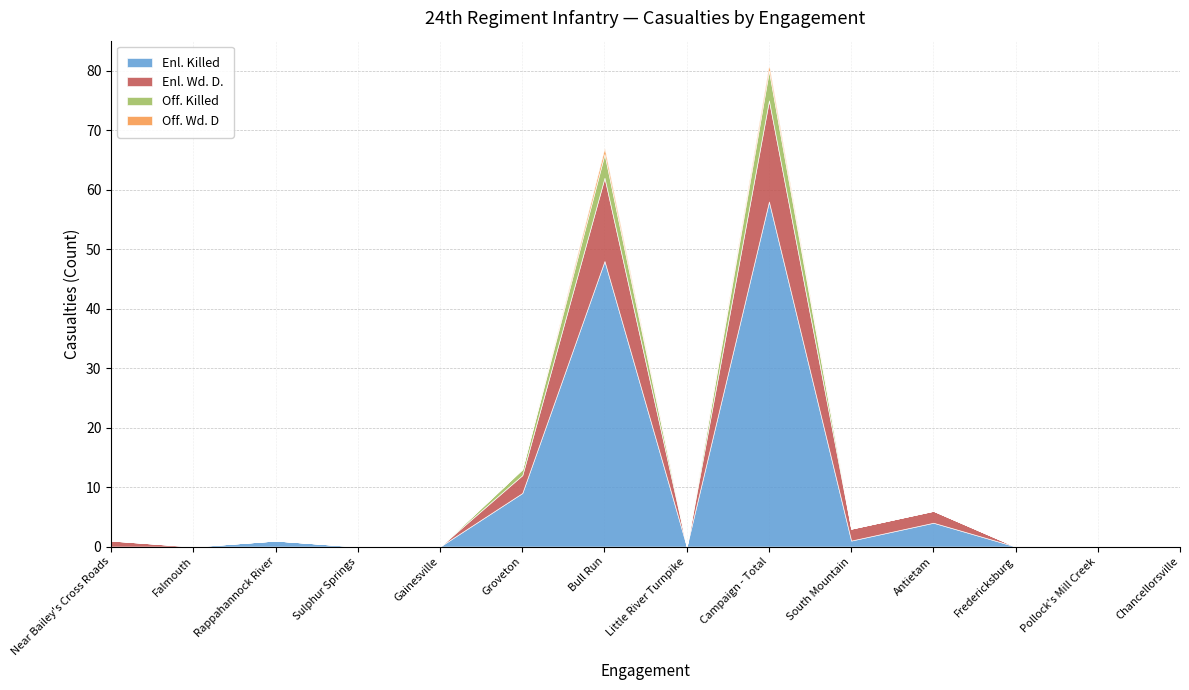

What is the difference between the second highest and second lowest values in the Off. Wd. D series?

1